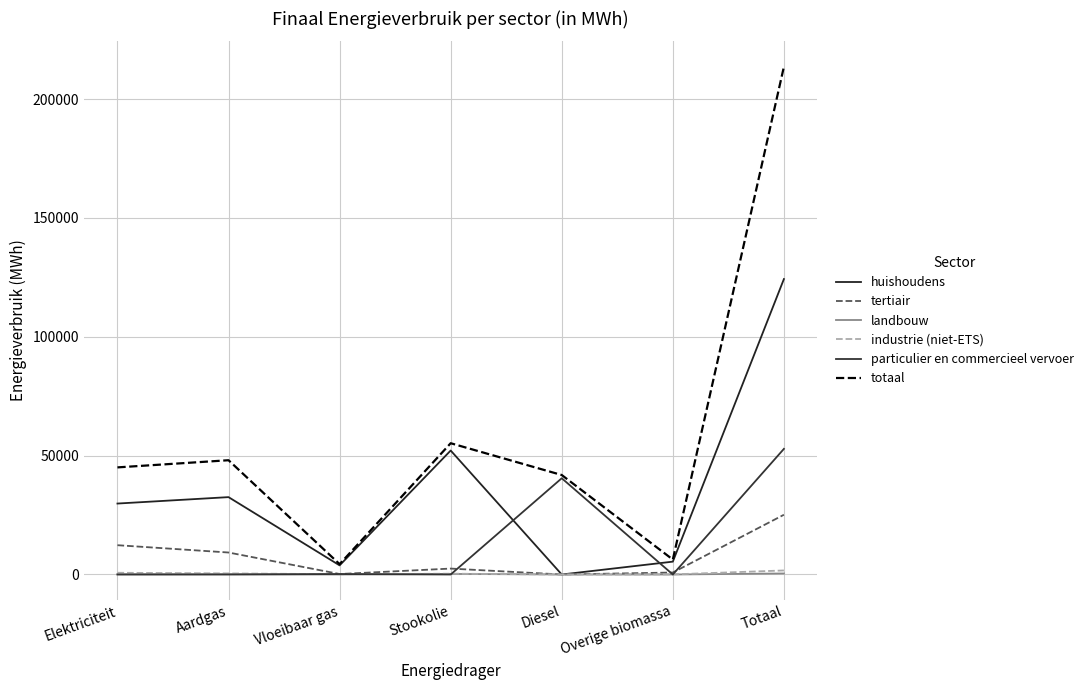

Does the chart have visible grid lines?

Yes